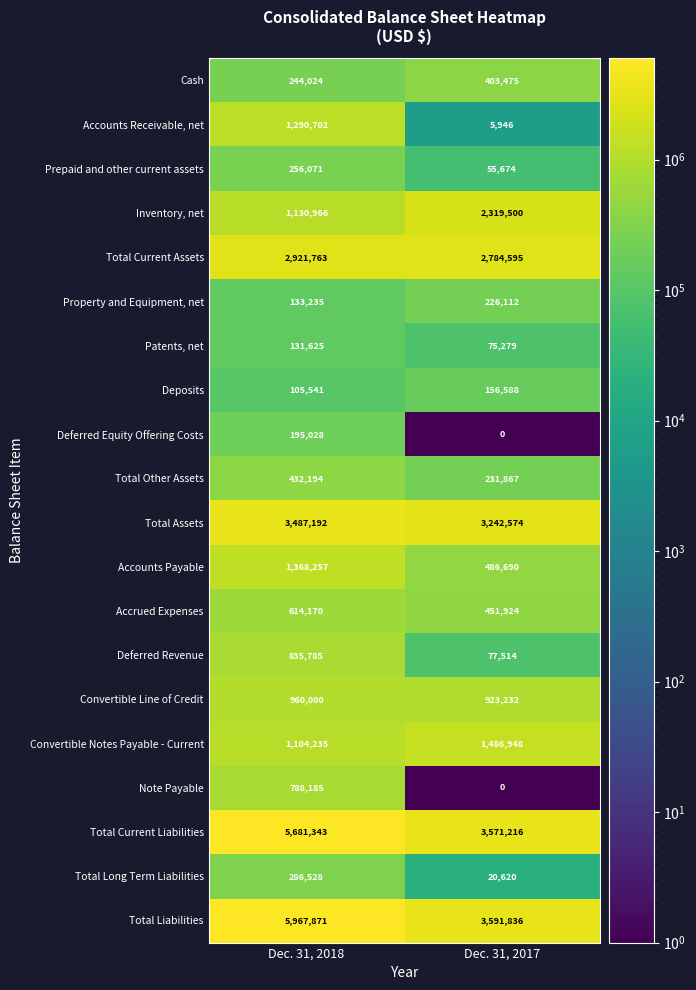

What is the difference between the maximum and minimum values in the Deposits series?

51047